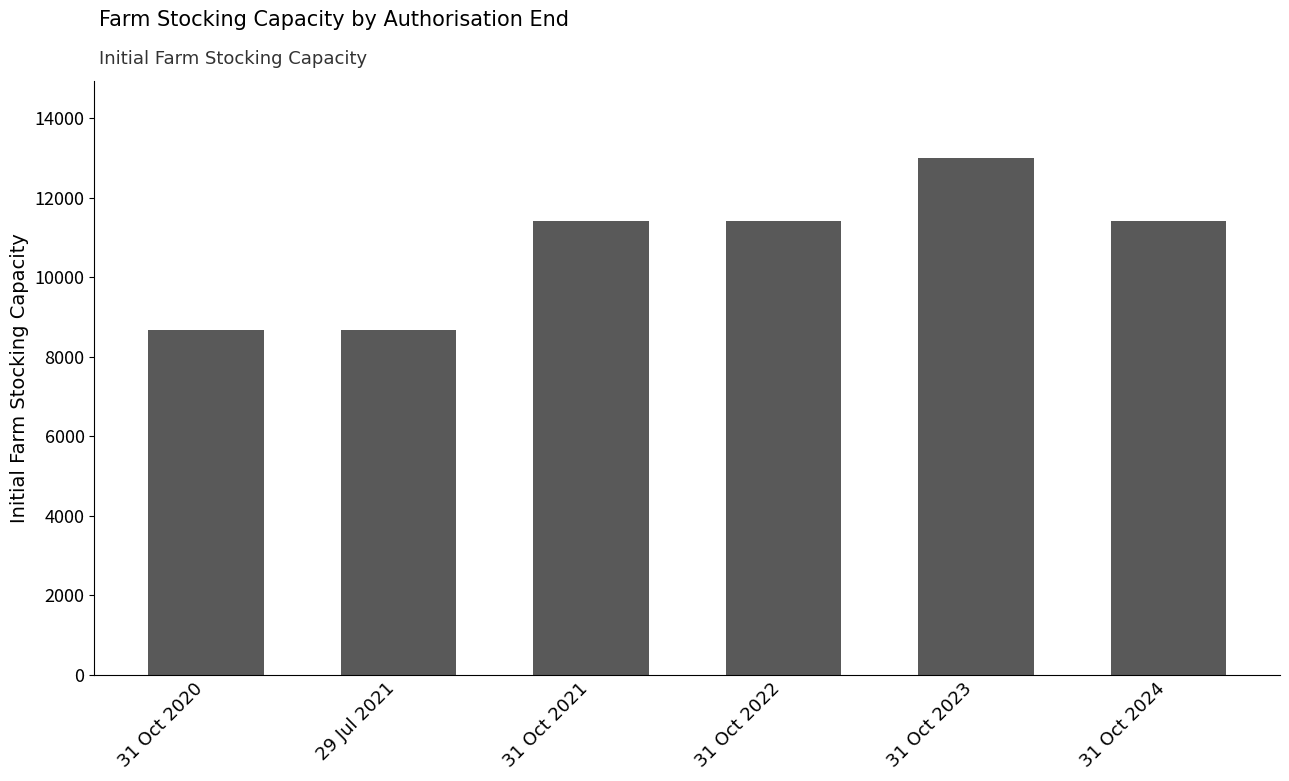

Does the chart contain any negative values?

No